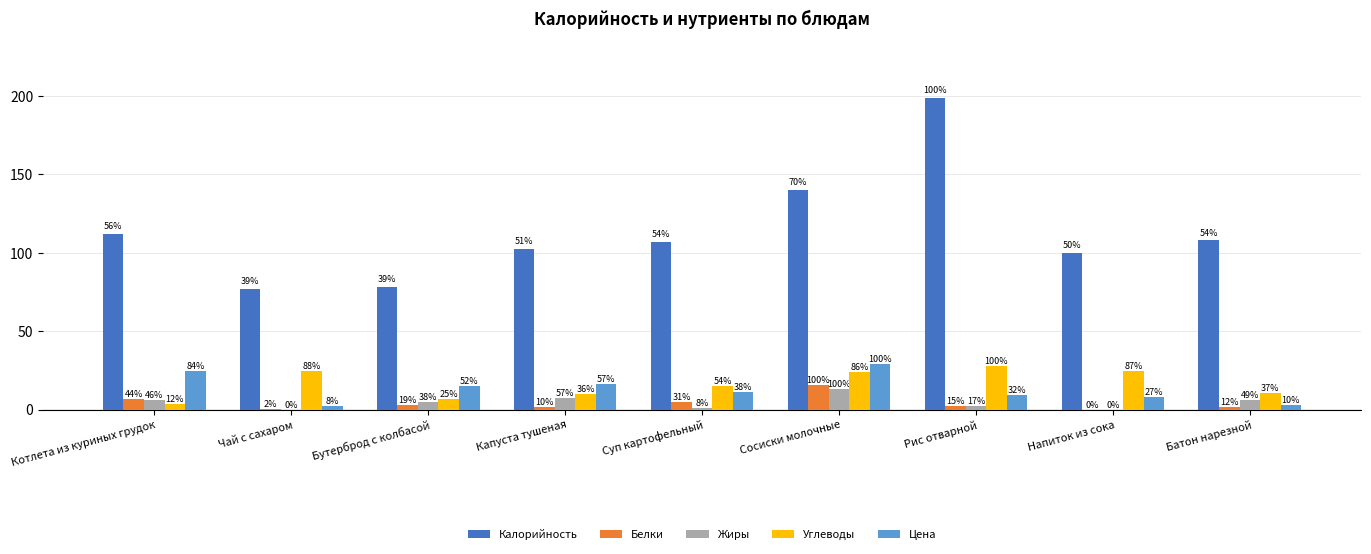

At which label is Калорийность closest to 138?

Сосиски молочные